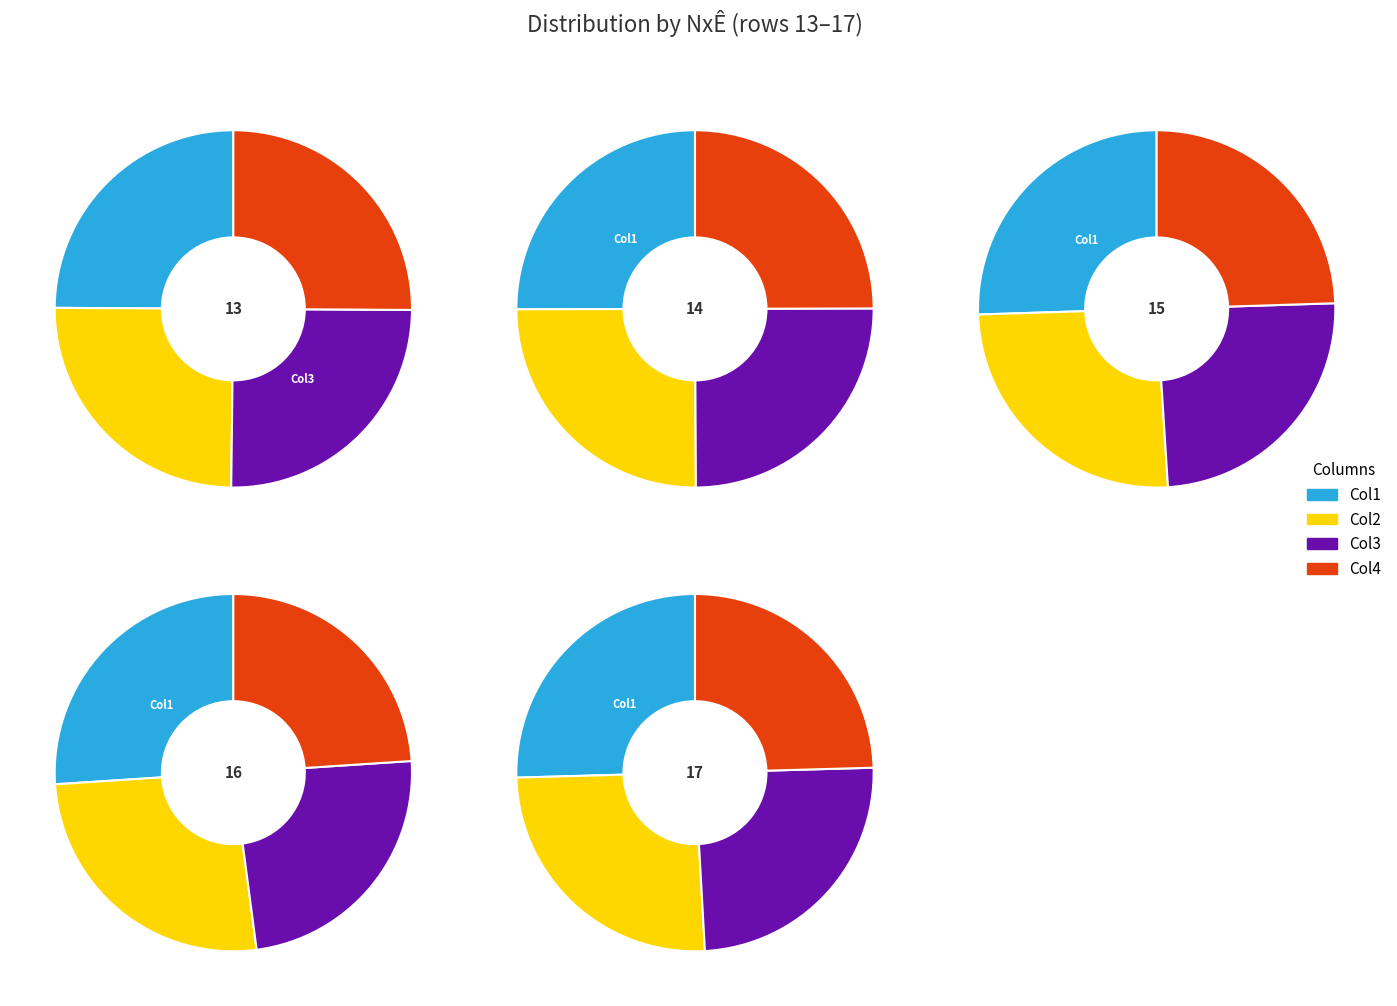

Is the sum of 14 and 17 greater than half?

No